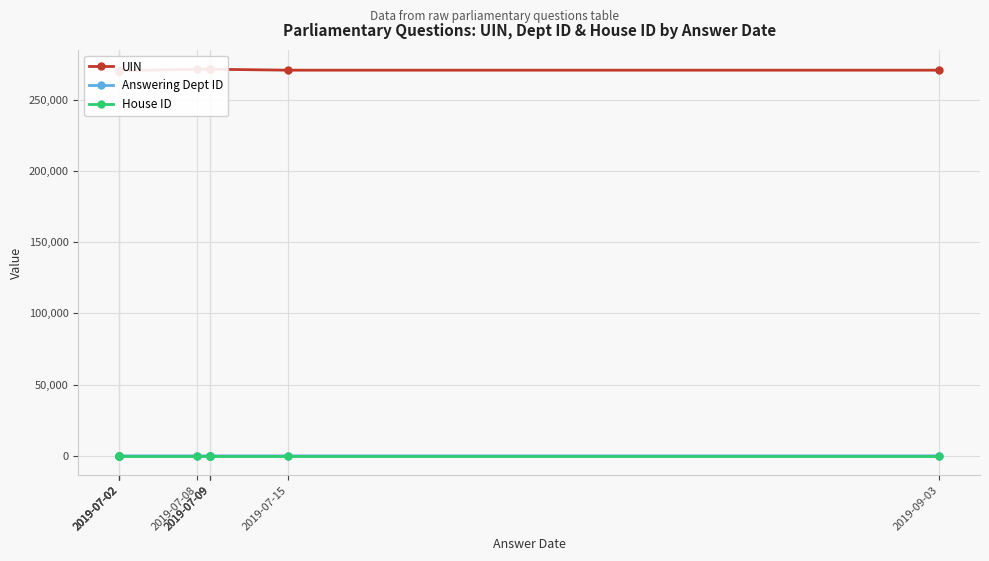

True or false: UIN and Answering Dept ID intersect in this chart.

False